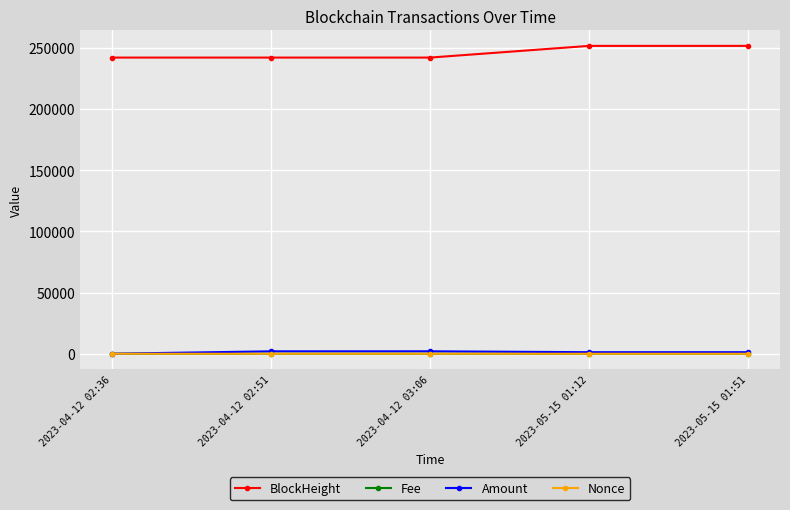

What is the highest value of the BlockHeight series?

251634.0